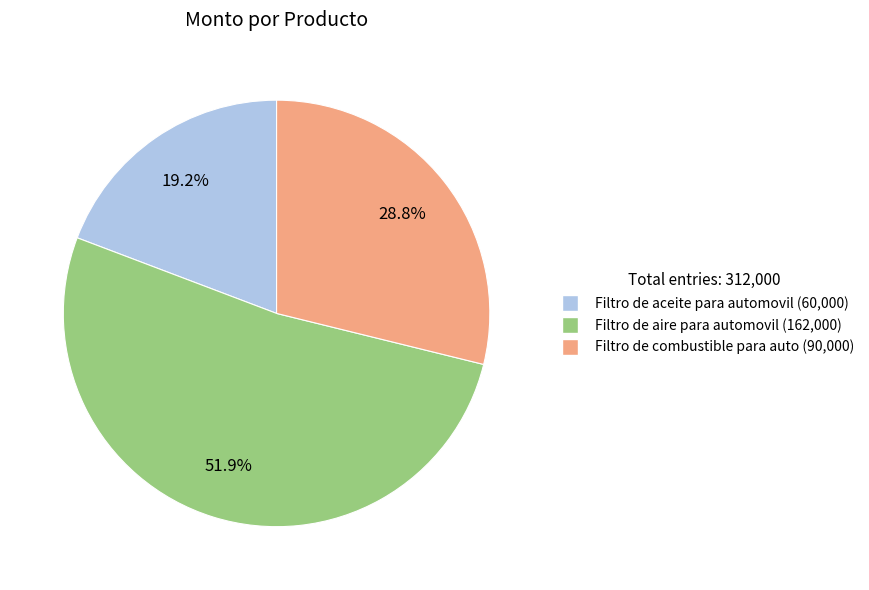

Does Filtro de aceite para automovil represent more than half of the total?

No